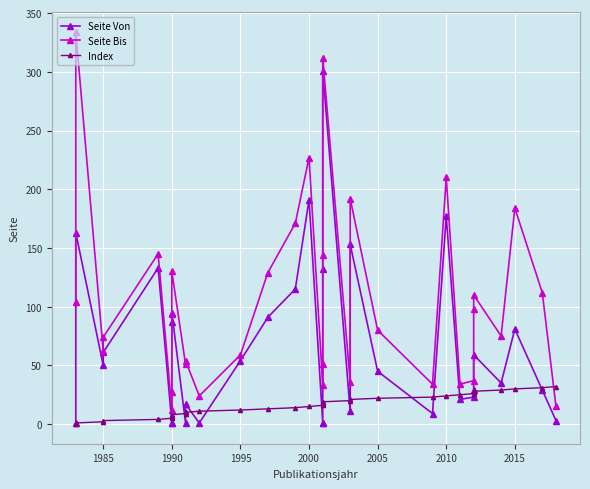

What is the average value of the Seite Von series?

66